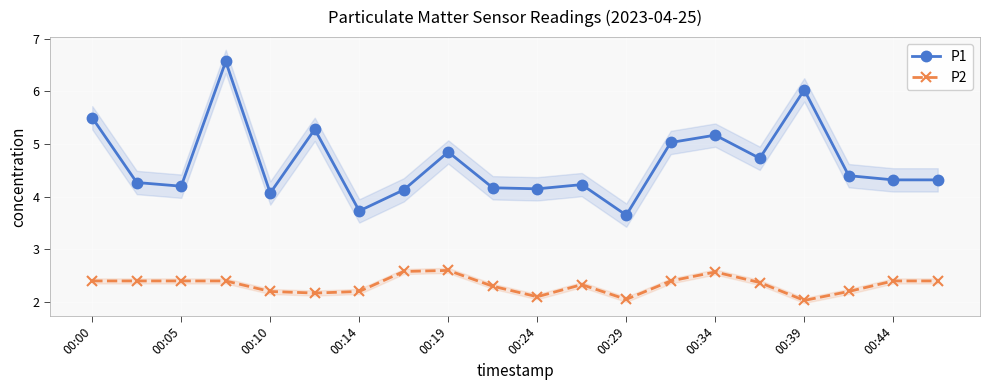

True or false: P2 and P1 intersect in this chart.

False